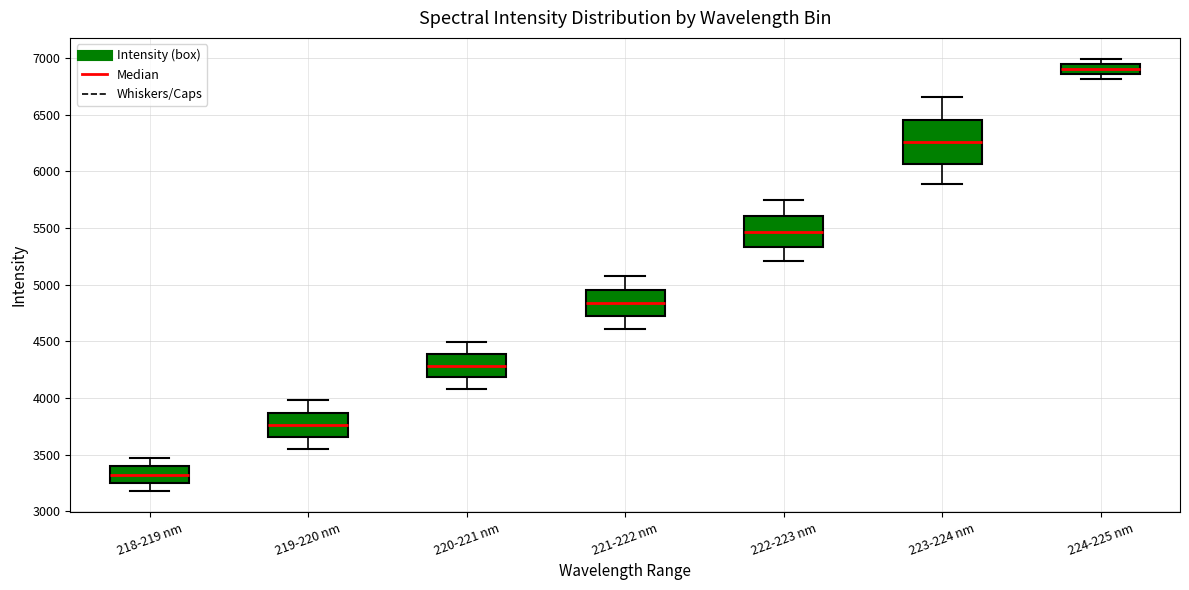

Reading left to right, transcribe this box plot: for each box, give where its median line is, the range the box spans, and where its two whiskers end, as read against the y-axis. The values are not printed on the chart, so give them approximately, as read against the axis.

218-219 nm: median 3300, box 3250 to 3400, whiskers 3200 to 3450
219-220 nm: median 3750, box 3650 to 3850, whiskers 3550 to 4000
220-221 nm: median 4300, box 4200 to 4400, whiskers 4100 to 4500
221-222 nm: median 4850, box 4700 to 4950, whiskers 4600 to 5100
222-223 nm: median 5450, box 5350 to 5600, whiskers 5200 to 5750
223-224 nm: median 6250, box 6050 to 6450, whiskers 5900 to 6650
224-225 nm: median 6900, box 6850 to 6950, whiskers 6800 to 7000